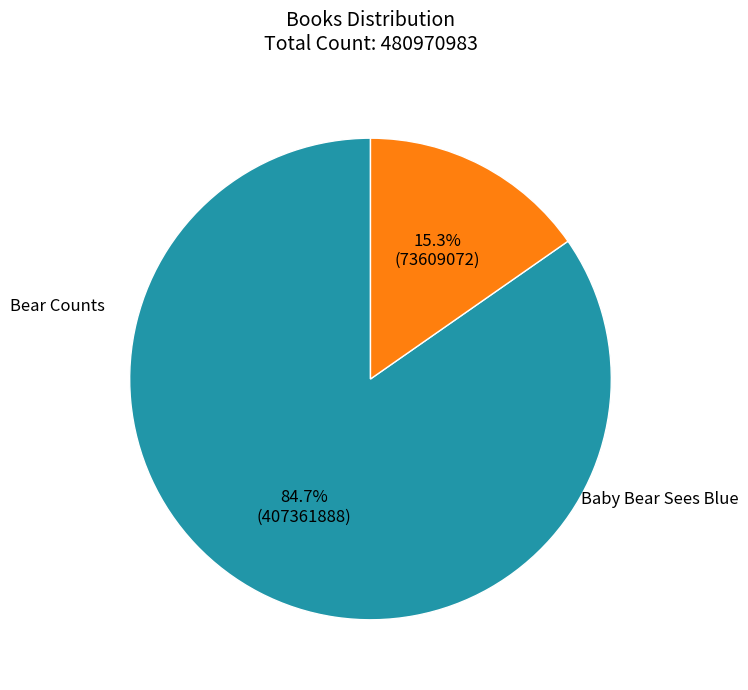

How many slices are in this pie chart?

2